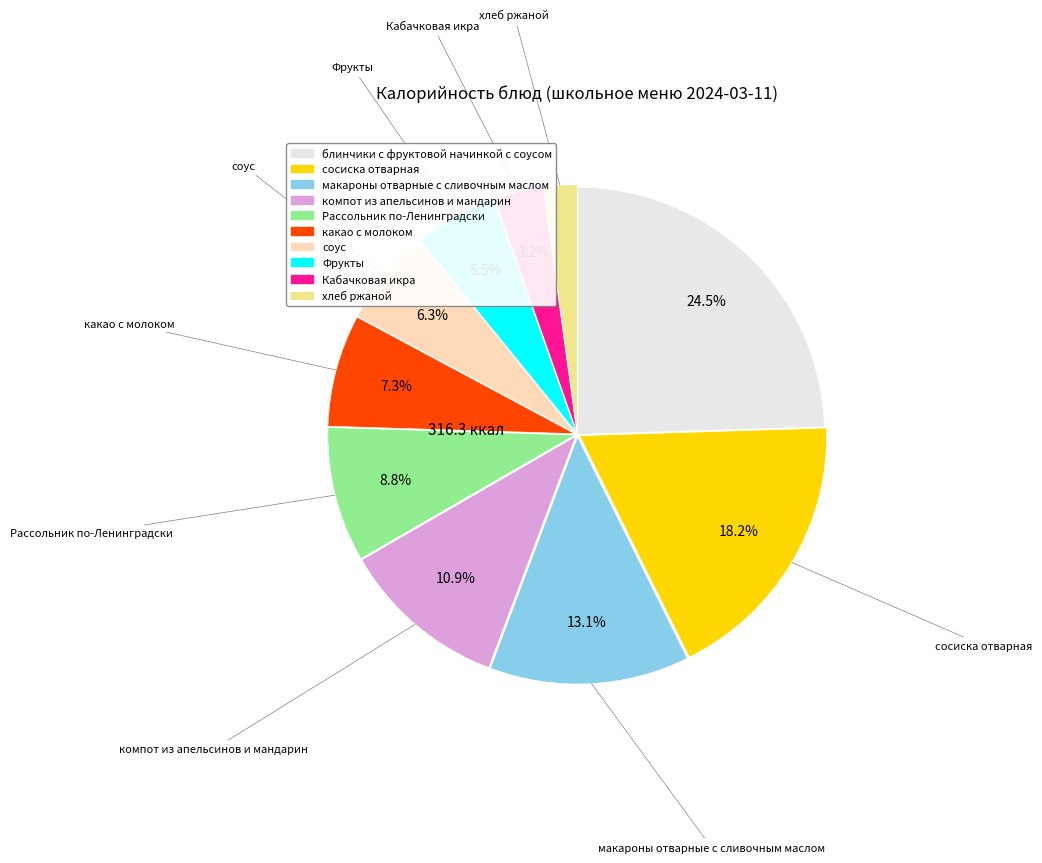

Is there any slice that represents more than half of the pie?

No